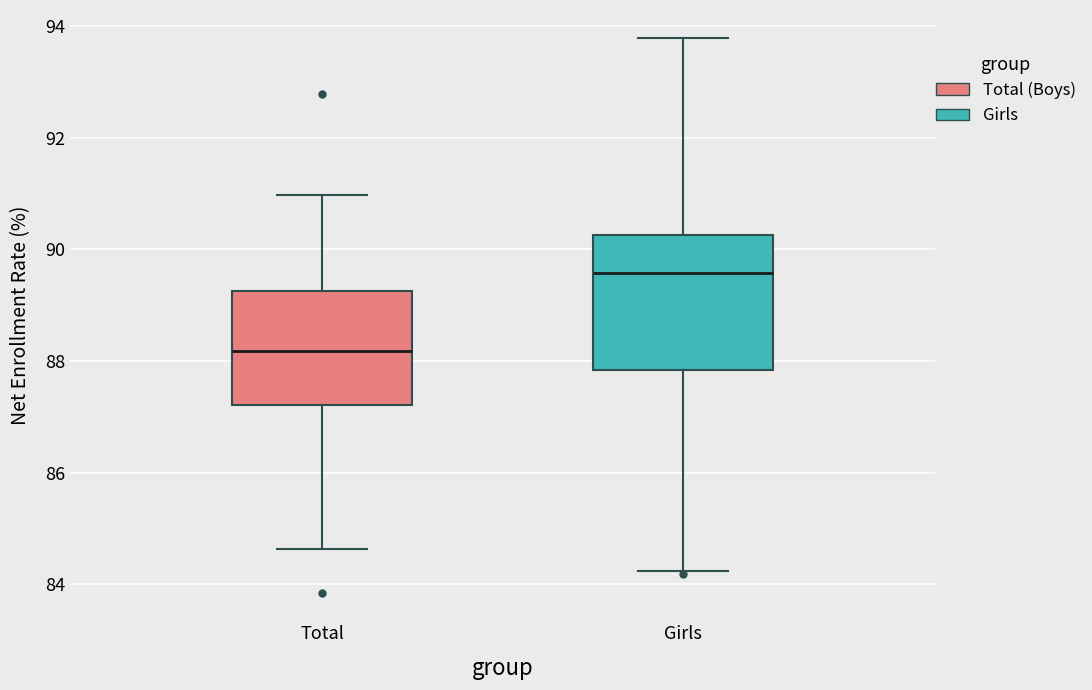

Which box is the tallest, from its lower edge to its upper edge?

Girls